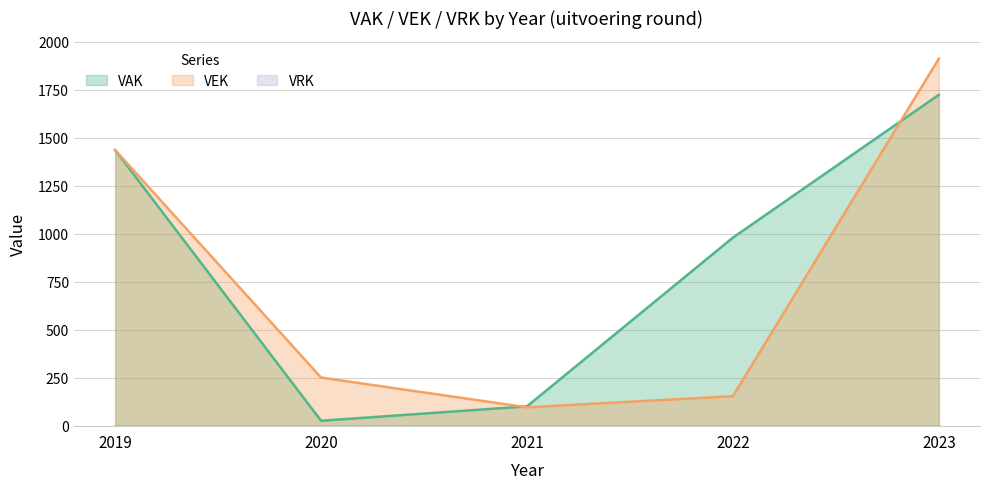

At which category is the sum across all series the highest?

2023